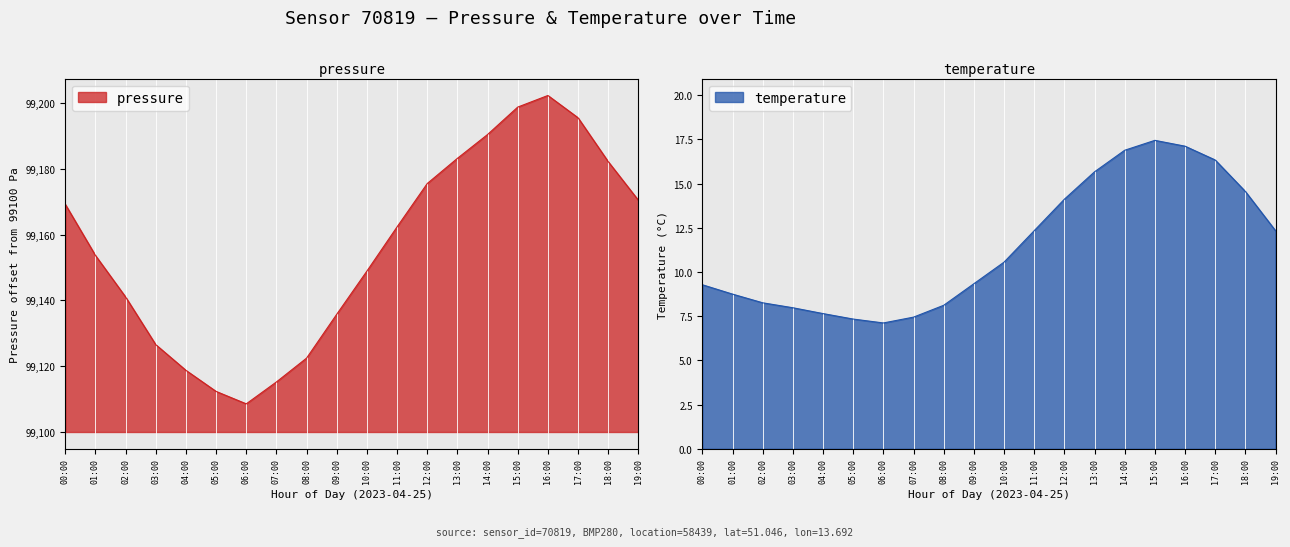

At which category is the sum across all series the highest?

16:00